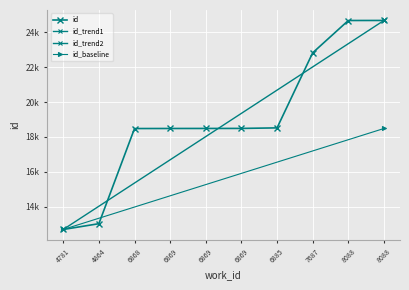

What is the change in value from 6868 to 8088?

+6191